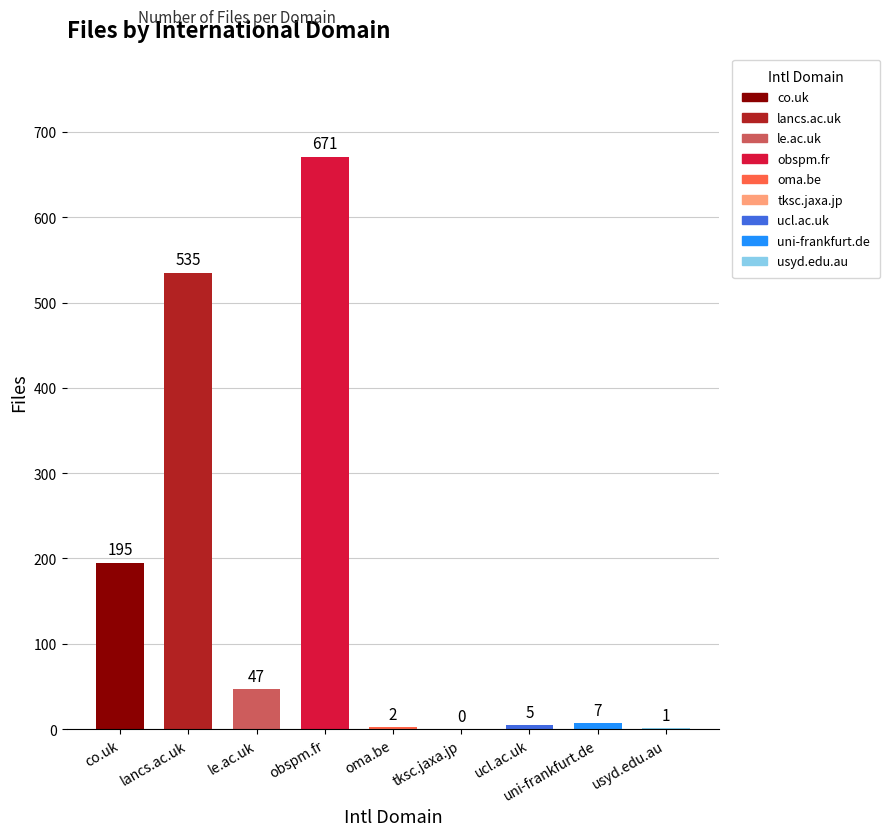

List the labels in order of value, smallest first.

tksc.jaxa.jp, usyd.edu.au, oma.be, ucl.ac.uk, uni-frankfurt.de, le.ac.uk, co.uk, lancs.ac.uk, obspm.fr